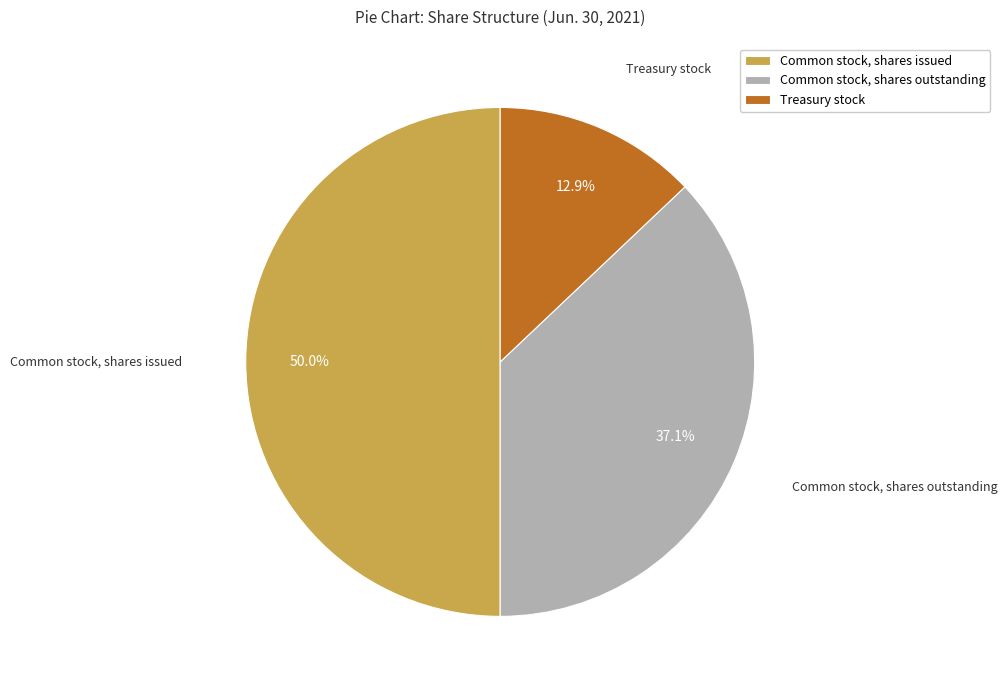

Which slice is the largest?

Common stock, shares issued